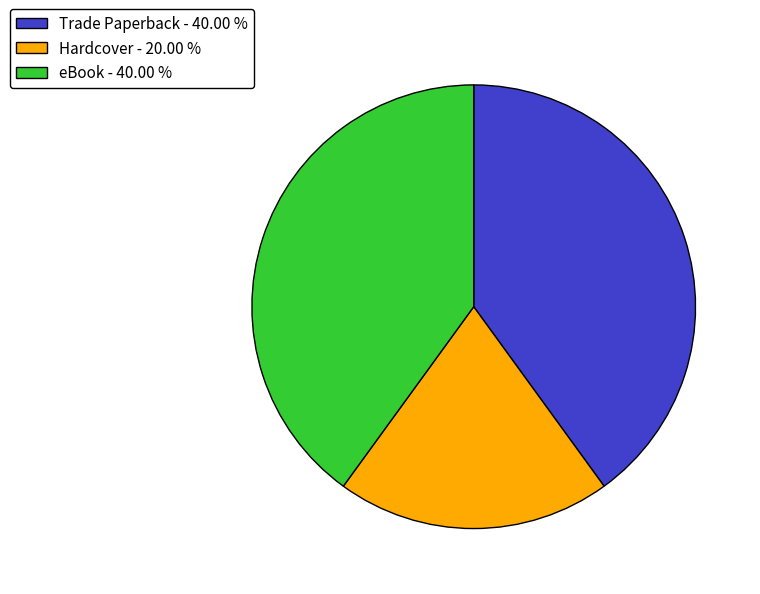

What is the ratio of the value at Trade Paperback - 40.00 % to the value at eBook - 40.00 %?

1.0